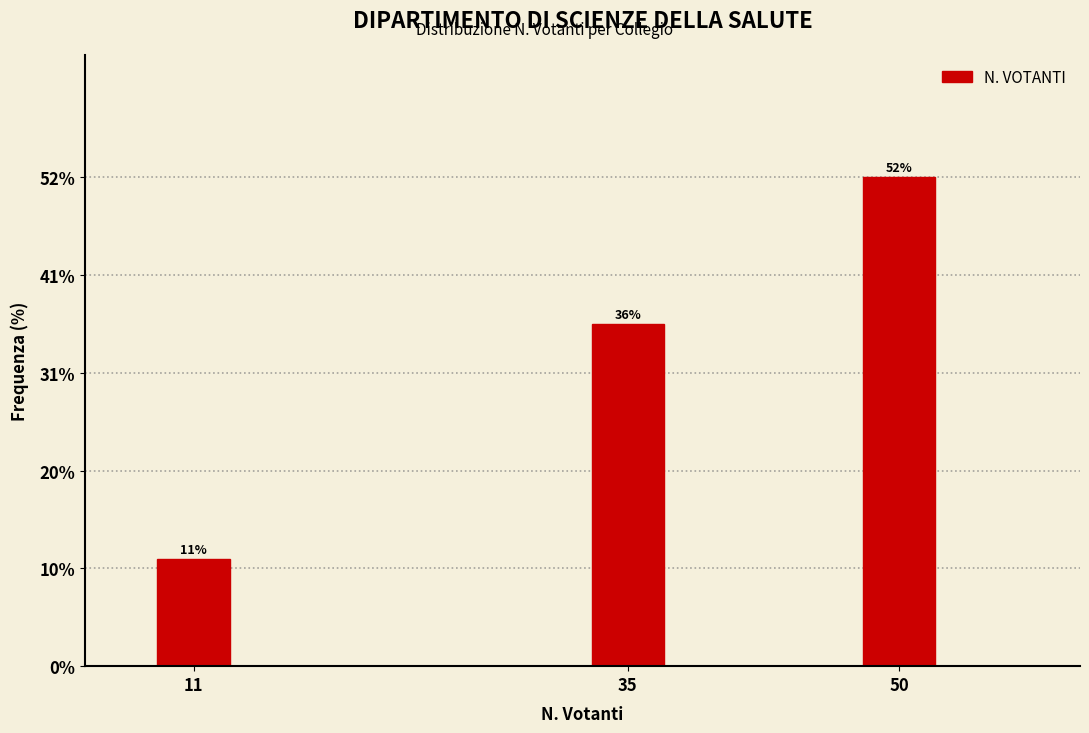

Are the bars horizontal?

No